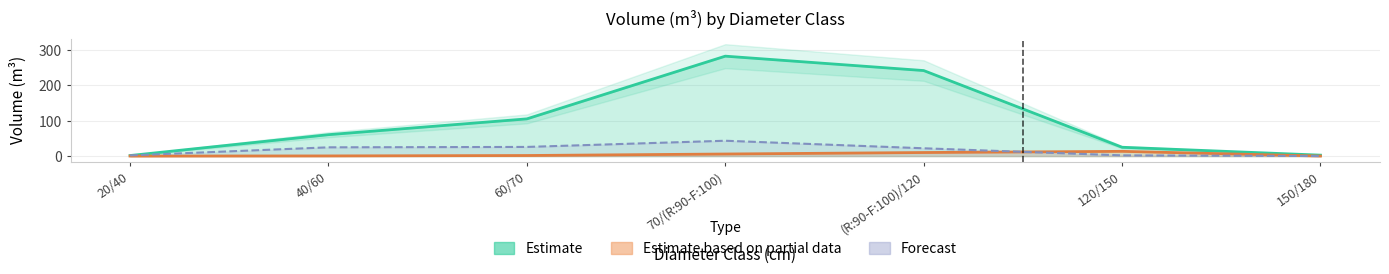

Does the chart have visible grid lines?

Yes